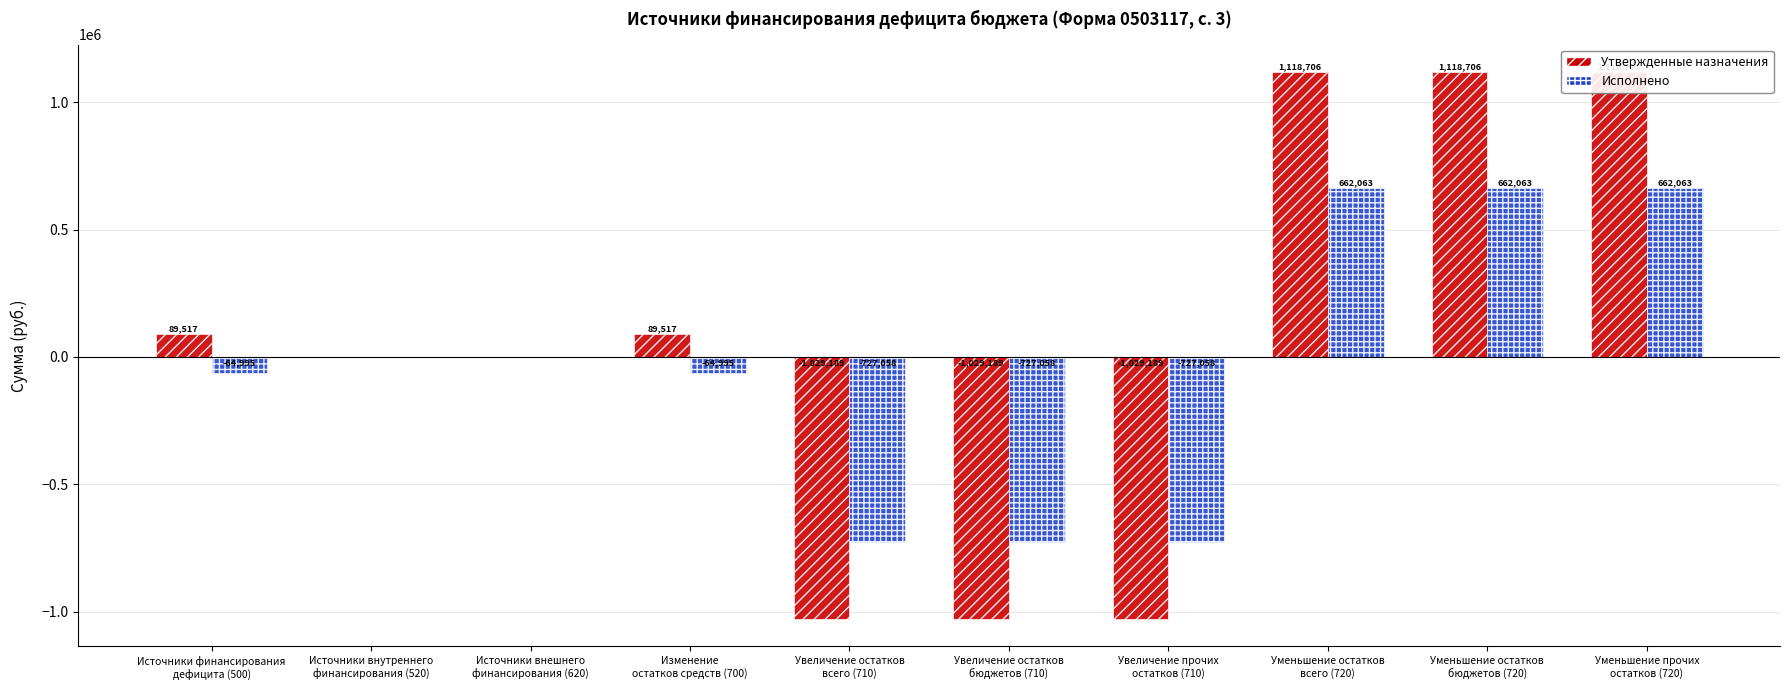

What are all the series names shown in the legend?

Утвержденные назначения, Исполнено